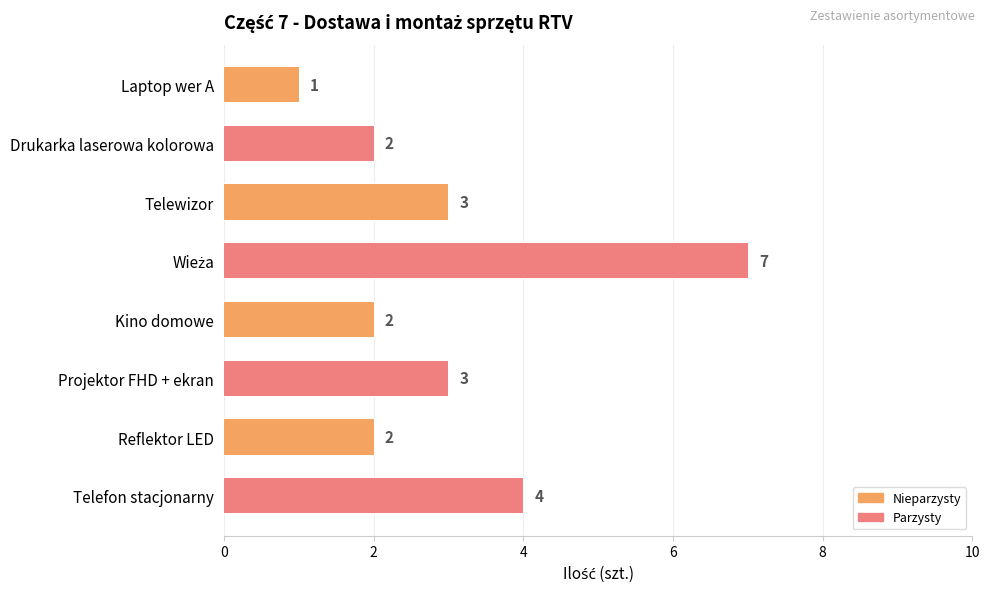

At which category does the chart reach its minimum across all series?

Laptop wer A